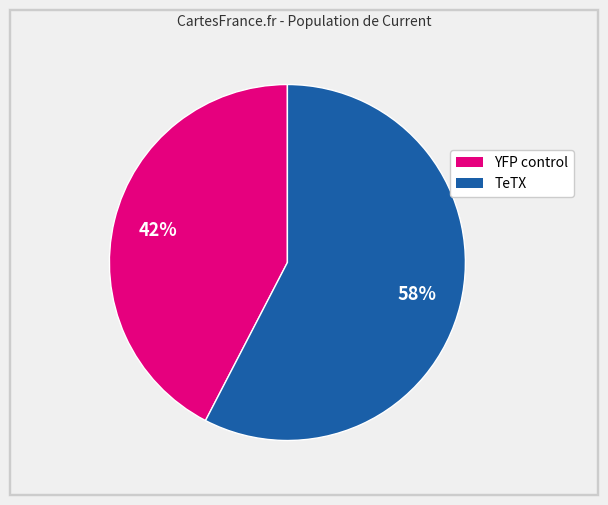

To the nearest percent, what percentage of the pie is YFP control?

42%